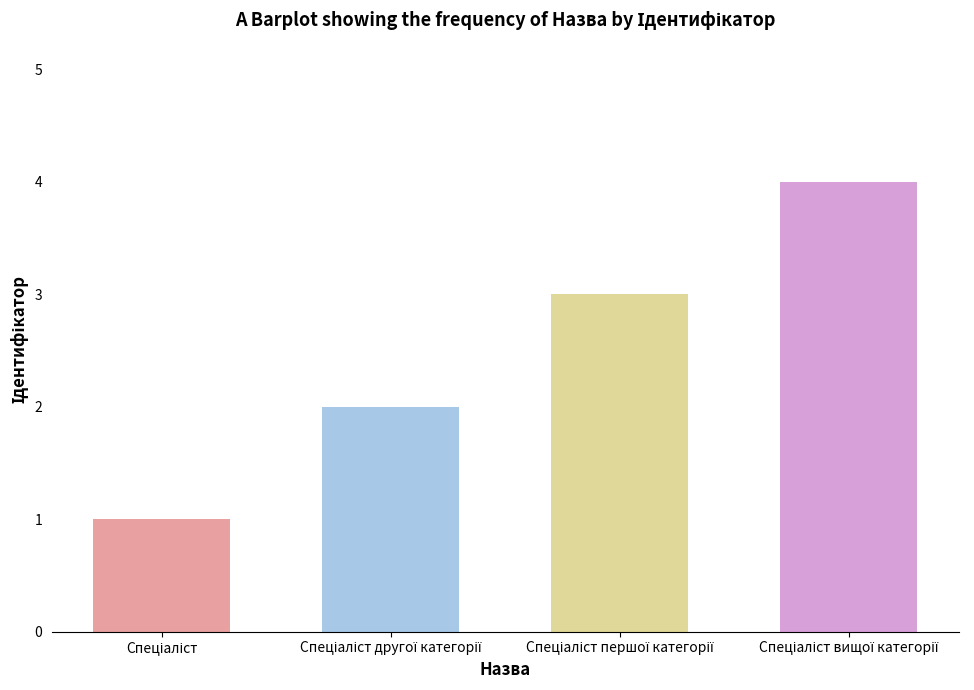

How many values are between 2 and 4?

3